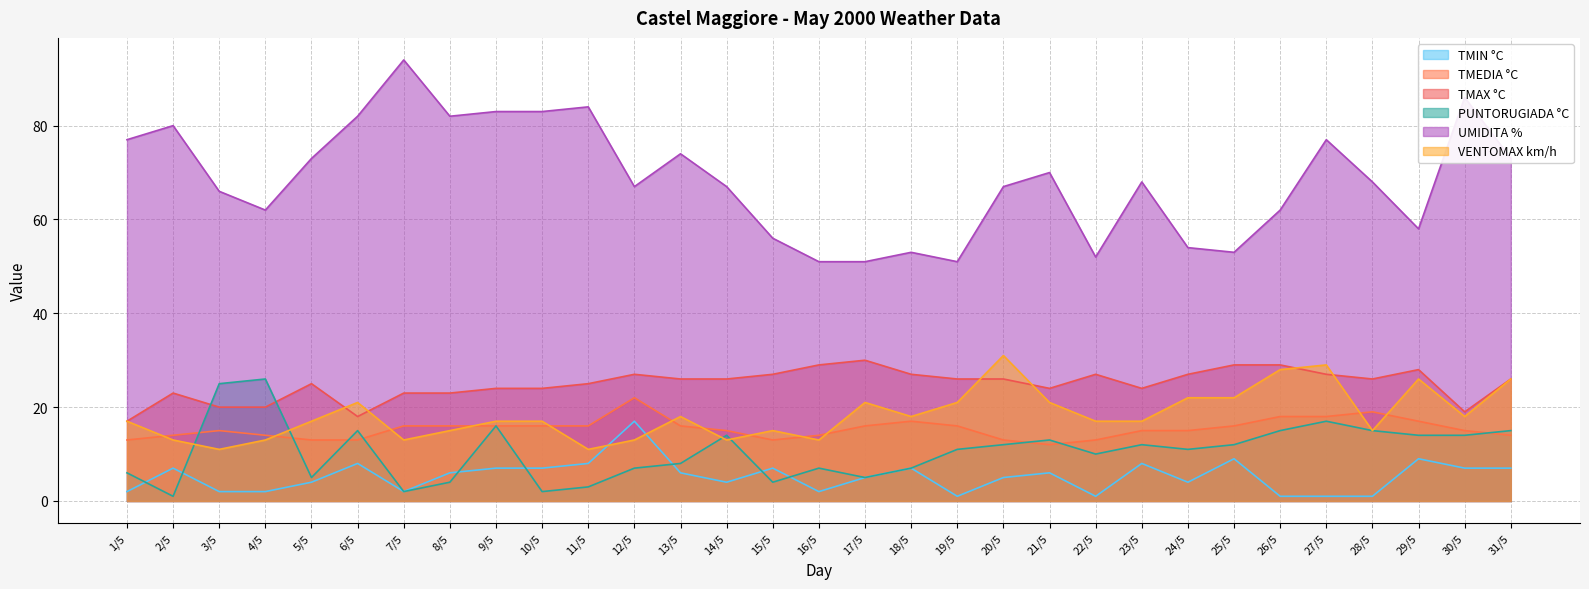

How many lines are shown in the chart?

6